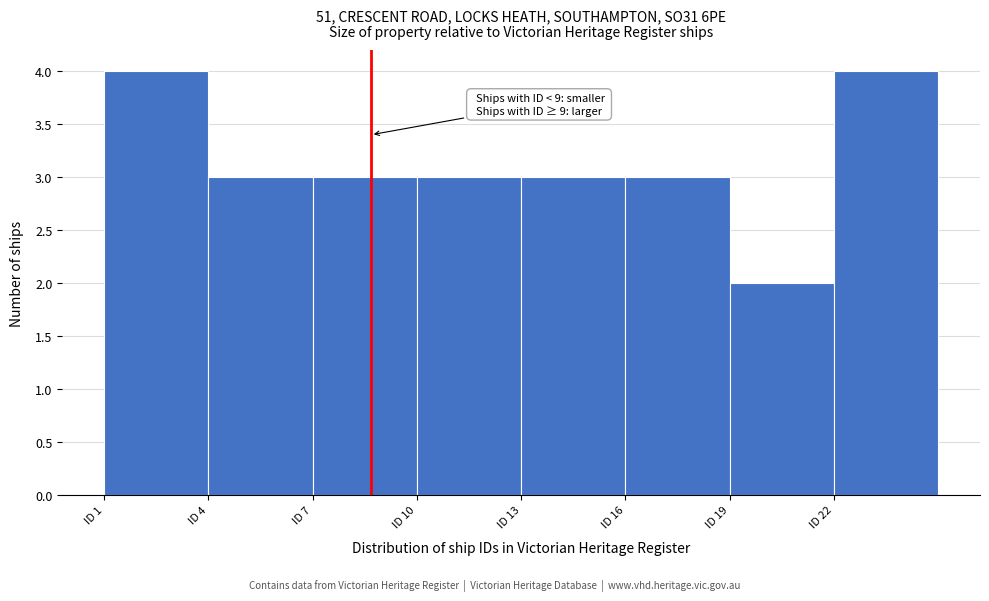

Reading left to right, transcribe all the data shown in this chart.

ID 1=4	ID 4=3	ID 7=3	ID 10=3	ID 13=3	ID 16=3	ID 19=2	ID 22=4